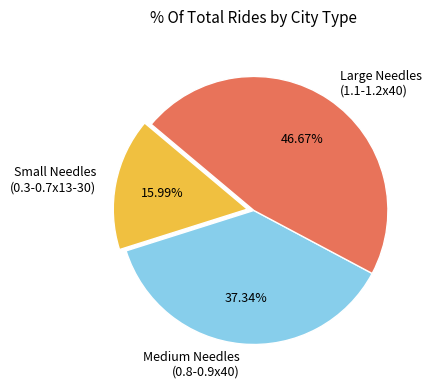

Between Medium Needles (0.8-0.9x40) and Large Needles (1.1-1.2x40), which is larger?

Large Needles (1.1-1.2x40)